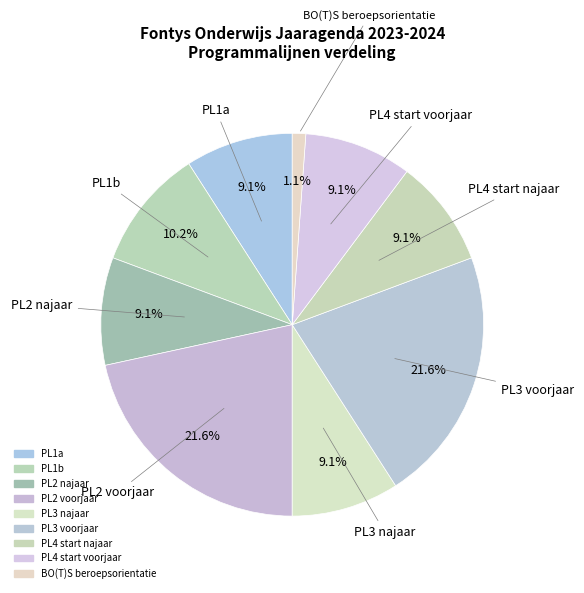

Which slice is the largest?

PL2 voorjaar